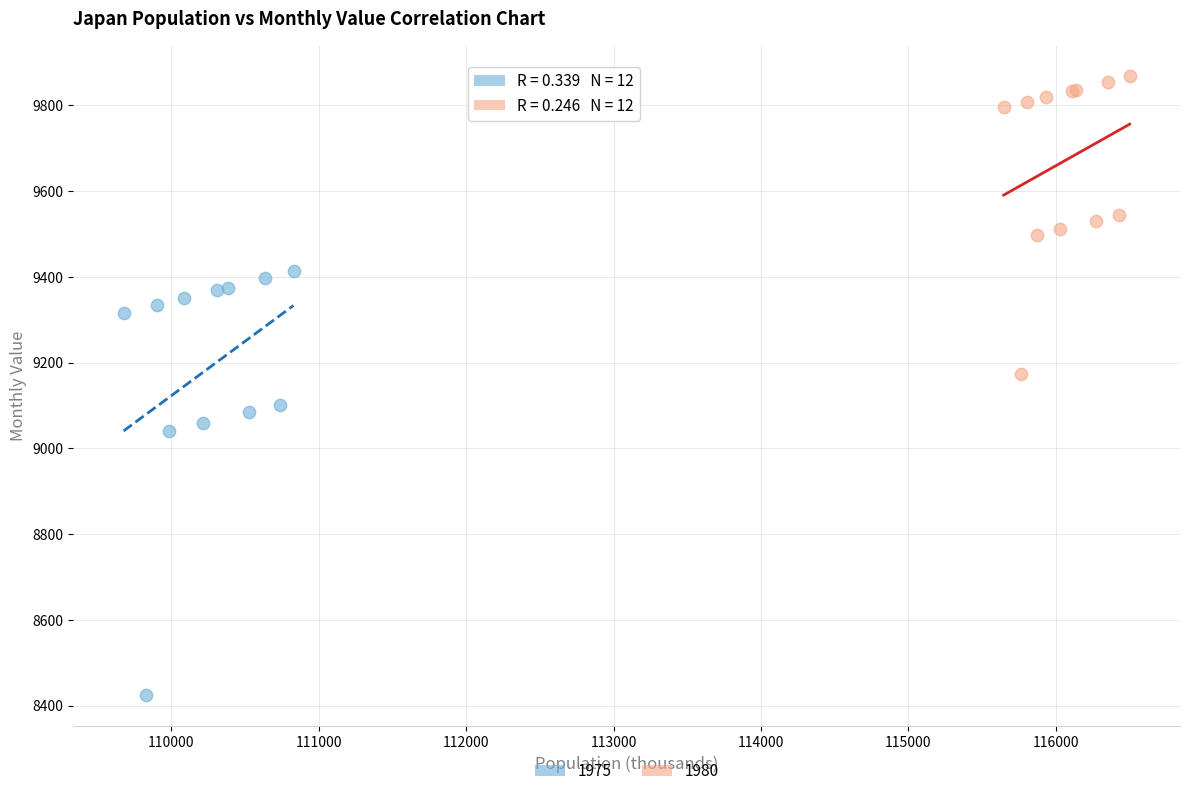

Which series reaches the maximum Y coordinate?

1980